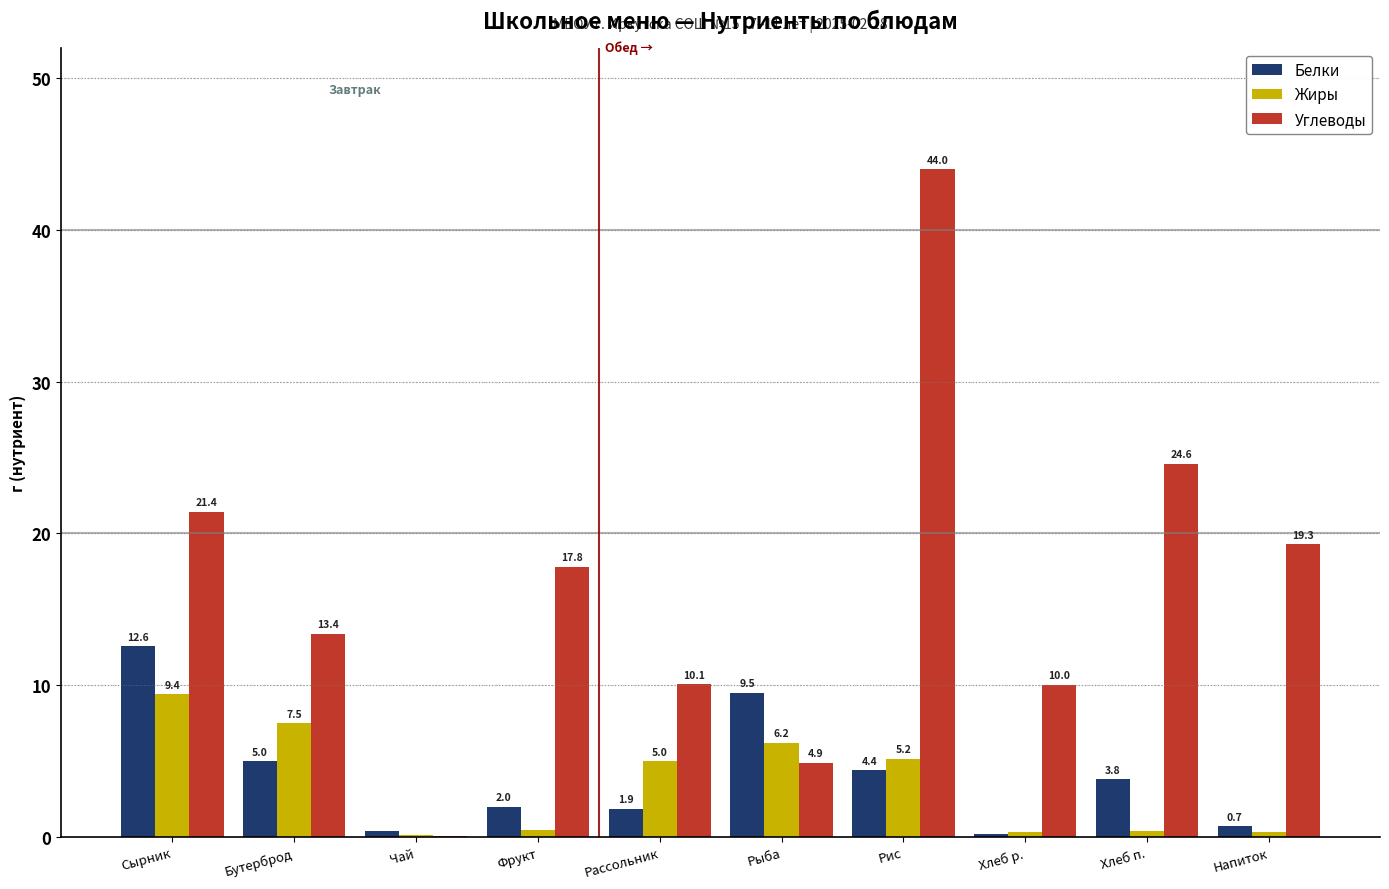

At which category does the chart reach its peak across all series?

Рис